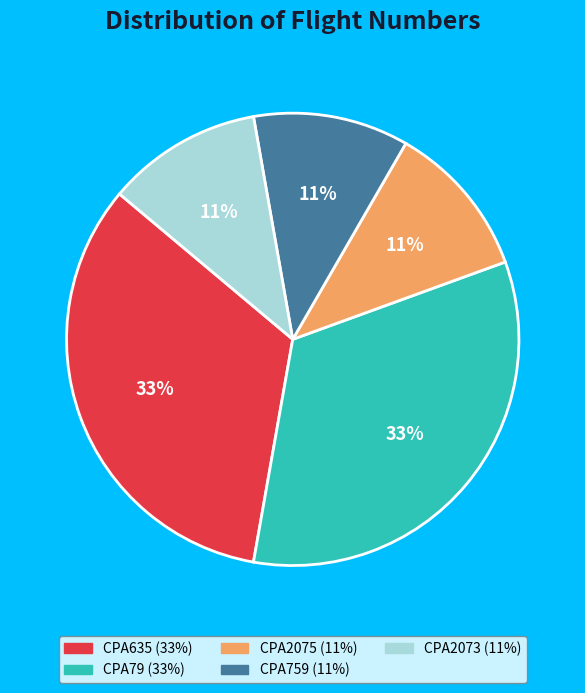

Is it true that CPA2075 is 2% of the pie?

False